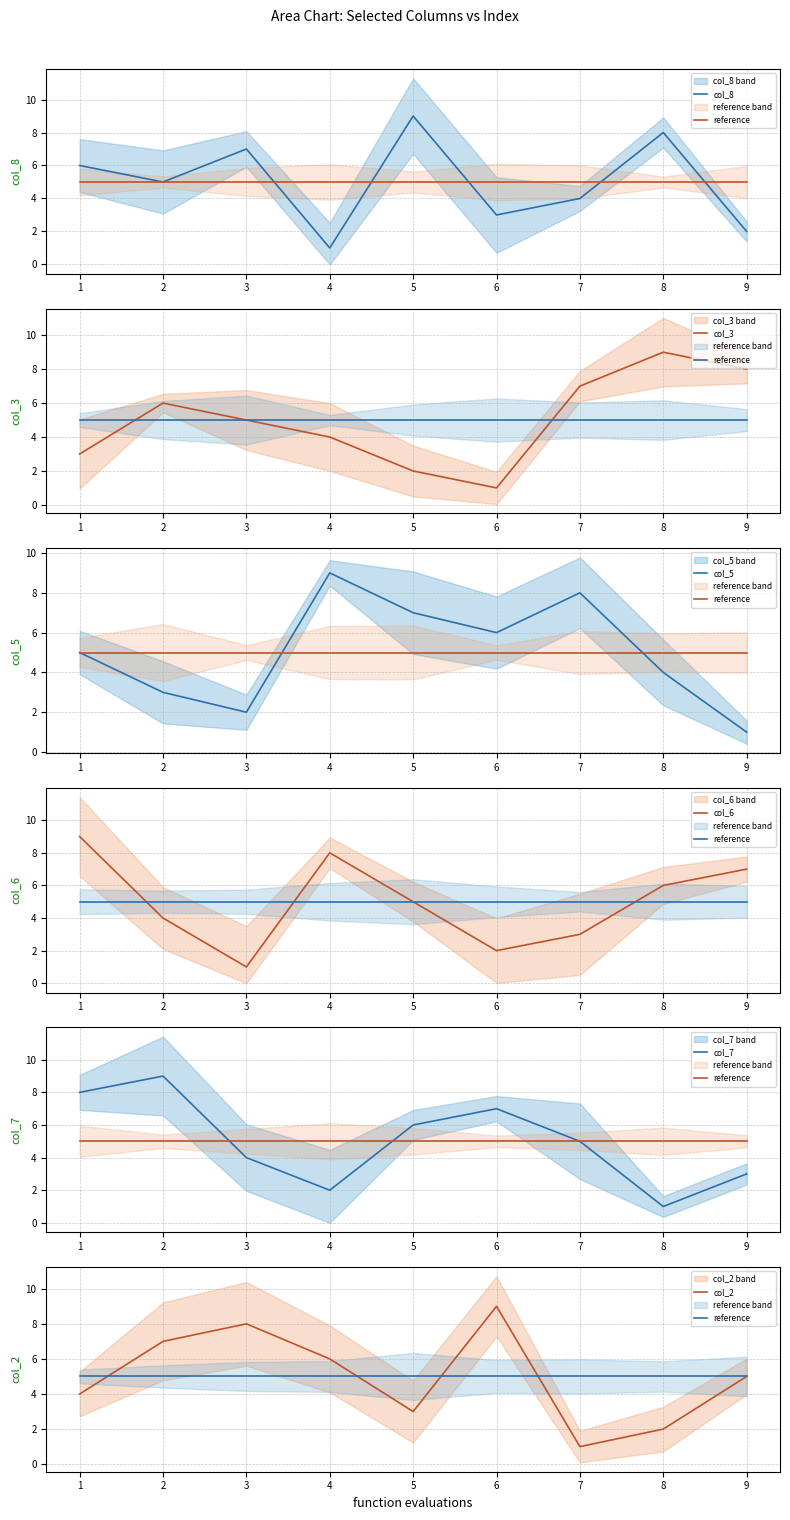

At which label is col_8 closest to 5?

2